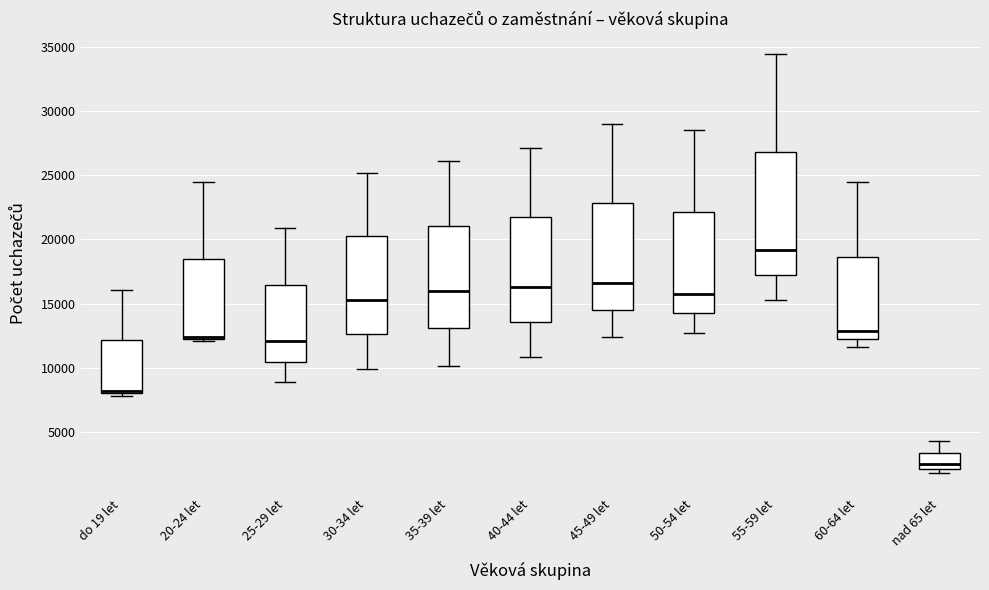

Which box is the tallest, from its lower edge to its upper edge?

55-59 let